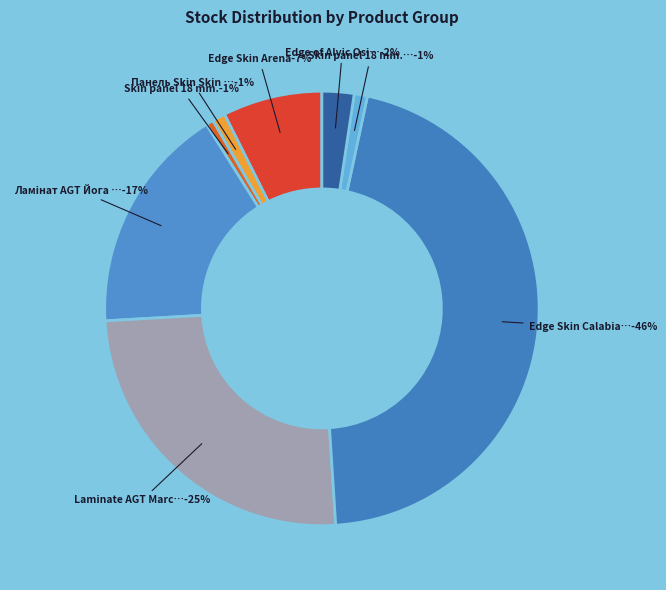

Combined, do Edge of Alvic Osiris and Skin panel 18 mm. Calabianca account for over 50%?

No